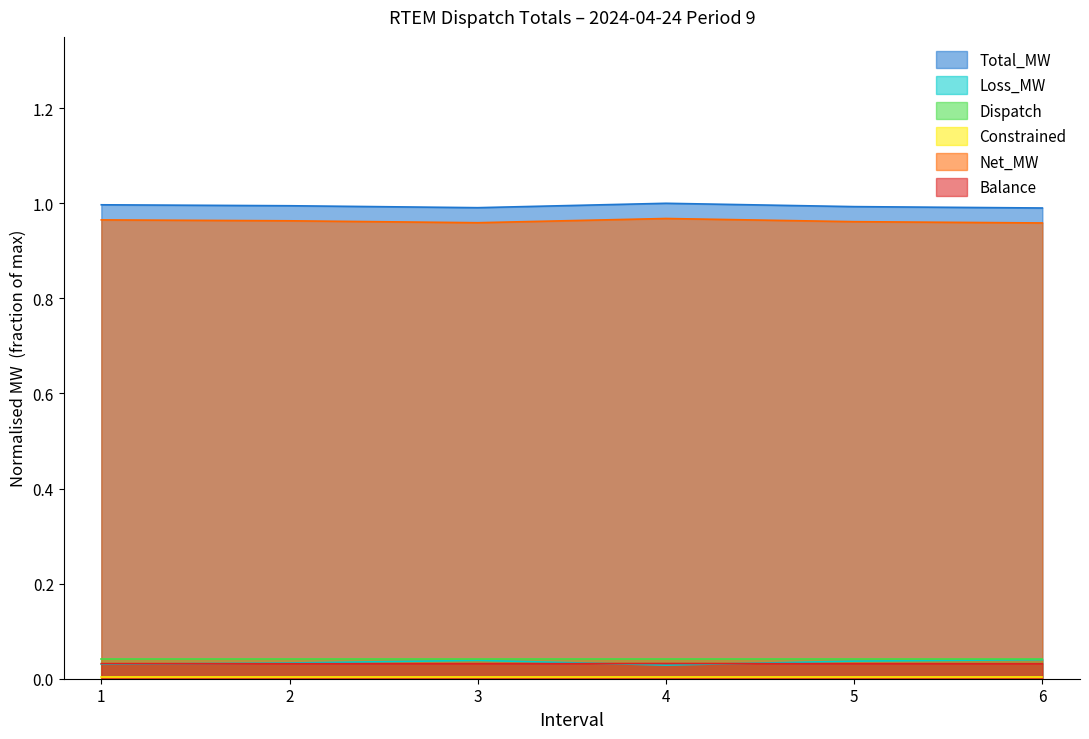

What is the total value across all series at 2?

2.0